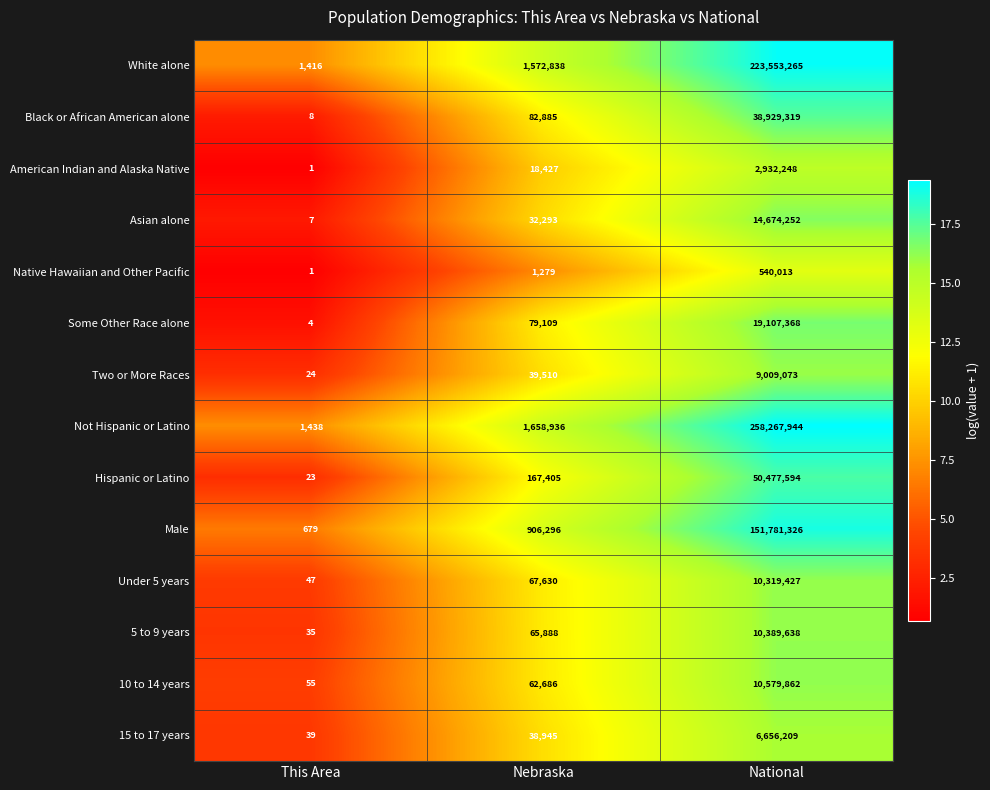

Read the 5 to 9 years value at This Area, to the nearest 50.

50